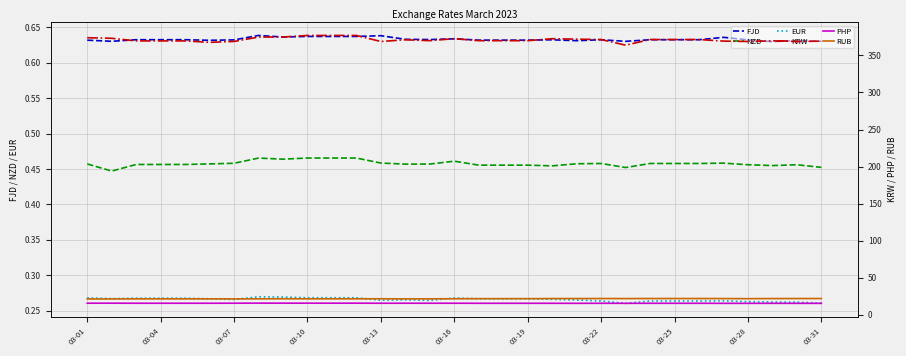

True or false: RUB has more than 2 interior local peaks.

True